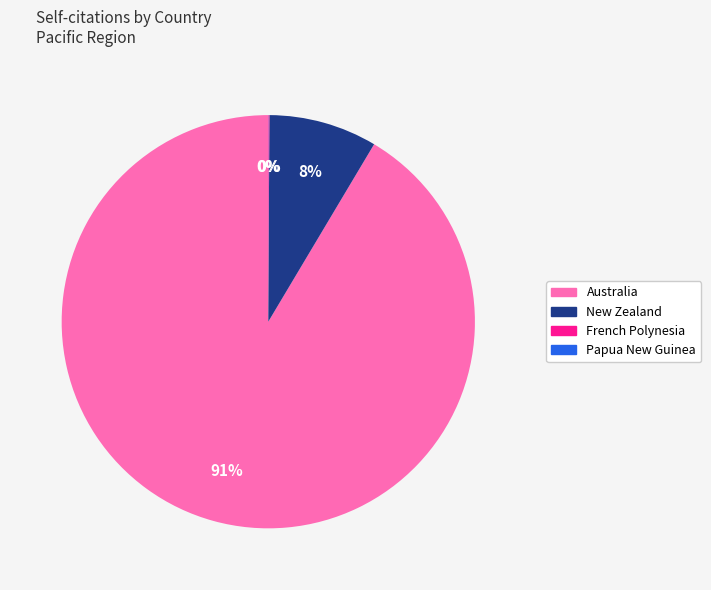

What percentage is the New Zealand slice, to the nearest percent?

8%